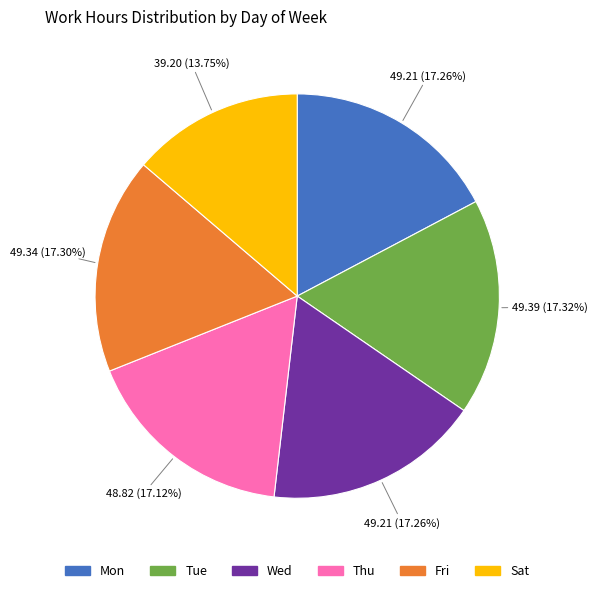

Is there a majority slice in this chart?

No